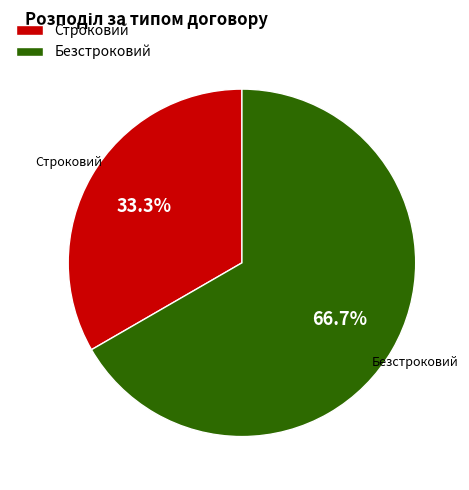

What percentage is the Безстроковий slice, to the nearest percent?

67%